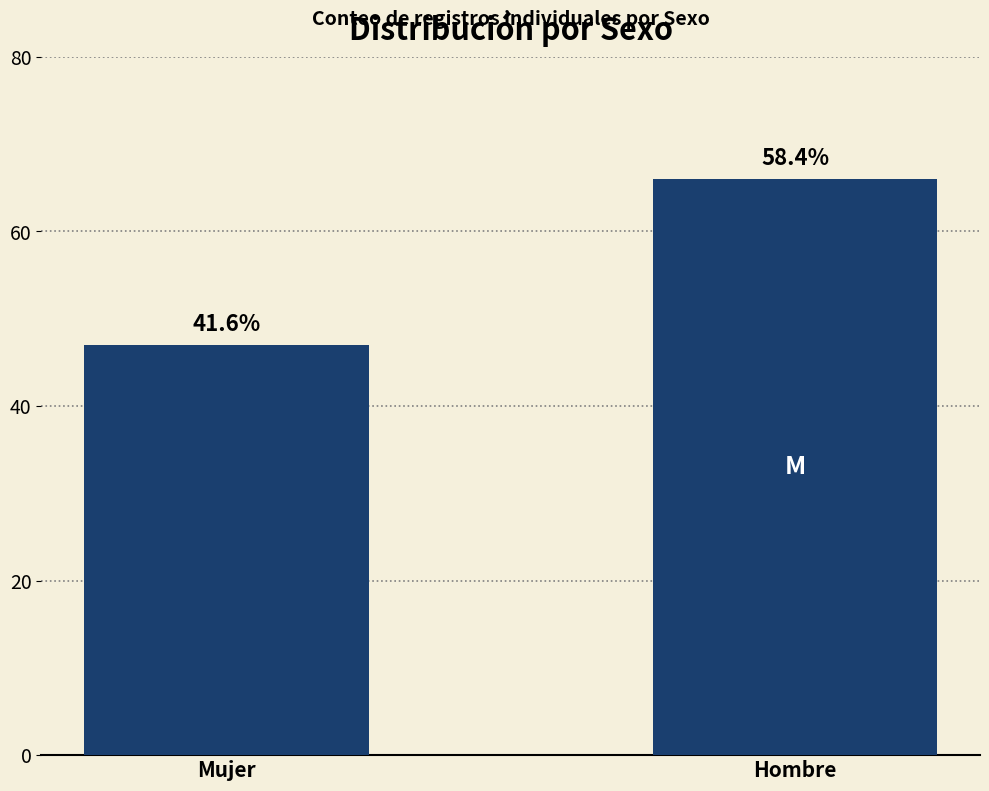

Are the bars horizontal?

No